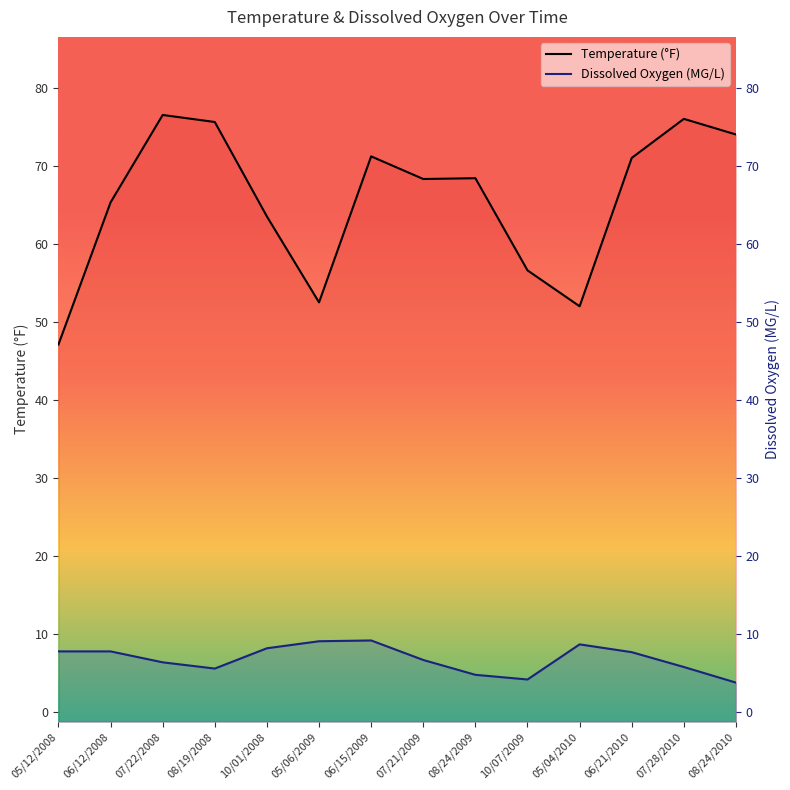

Where is Temperature nearest to the value 61?

10/01/2008